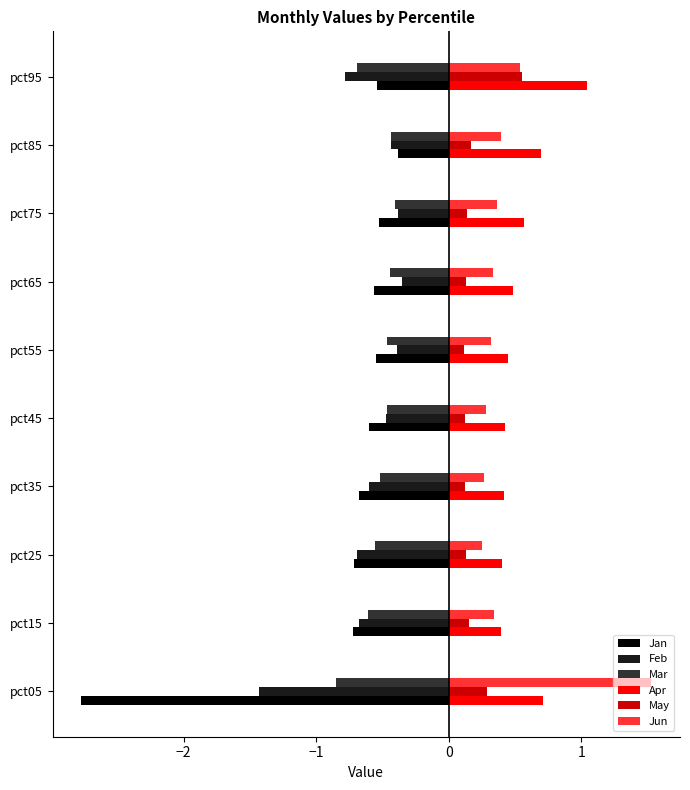

What is the total value across all series at pct45?

-0.7